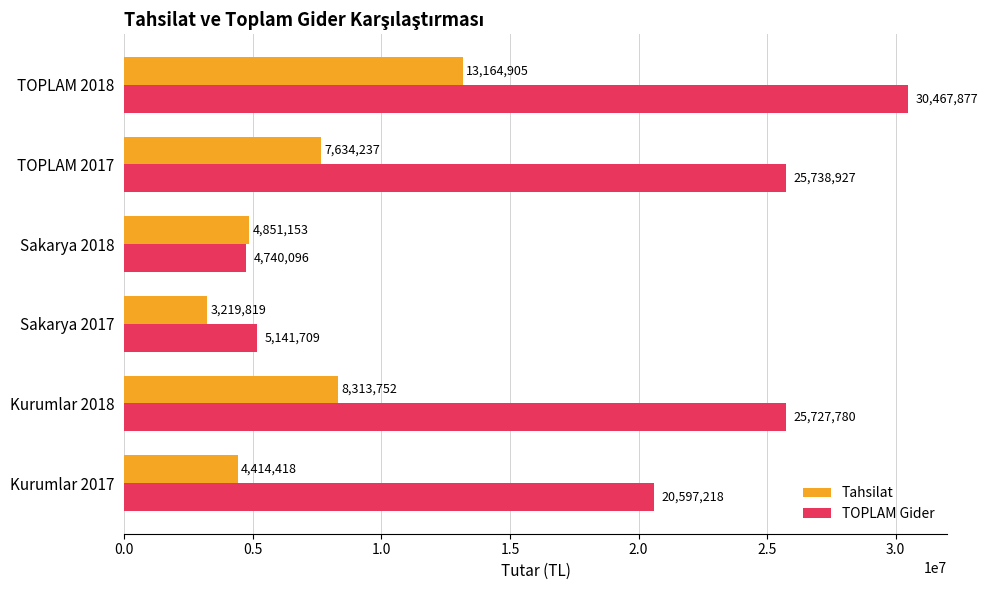

At how many categories does at least one series exceed 14575532?

4